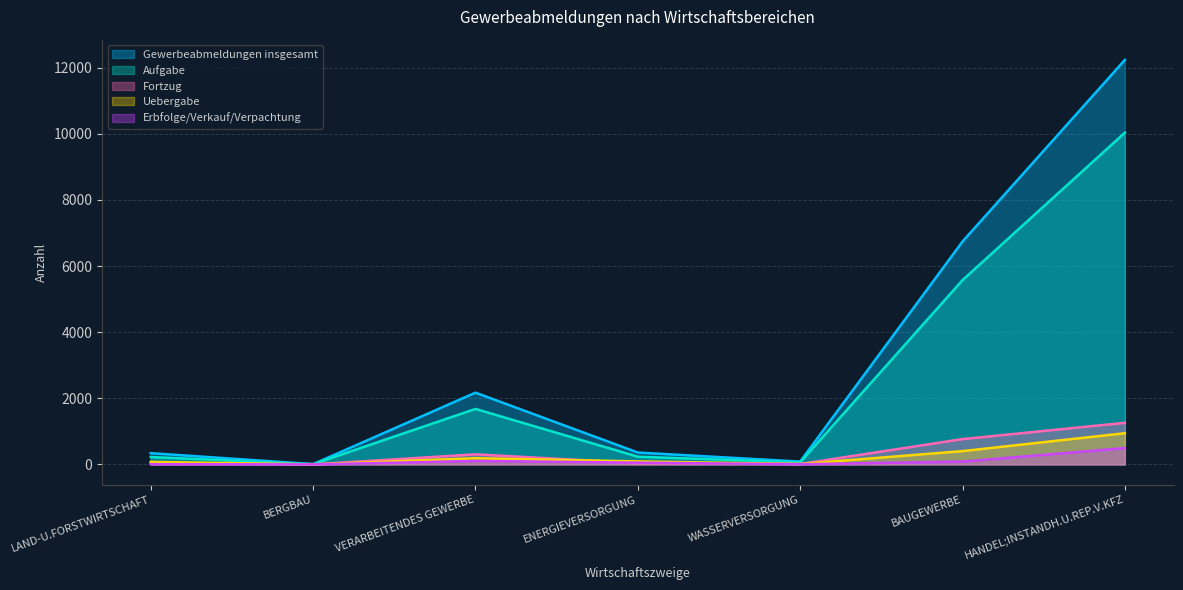

How many values in the Aufgabe series are below 232?

3